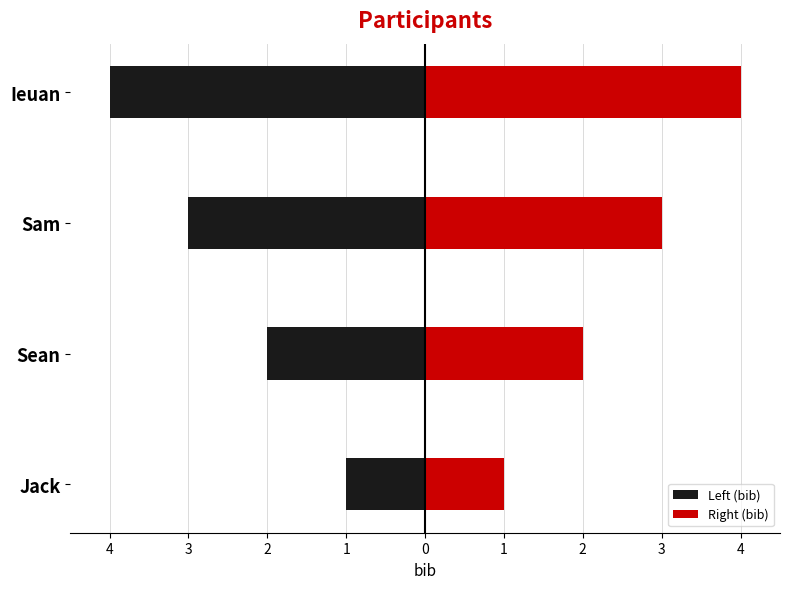

Does the chart contain stacked bars?

No